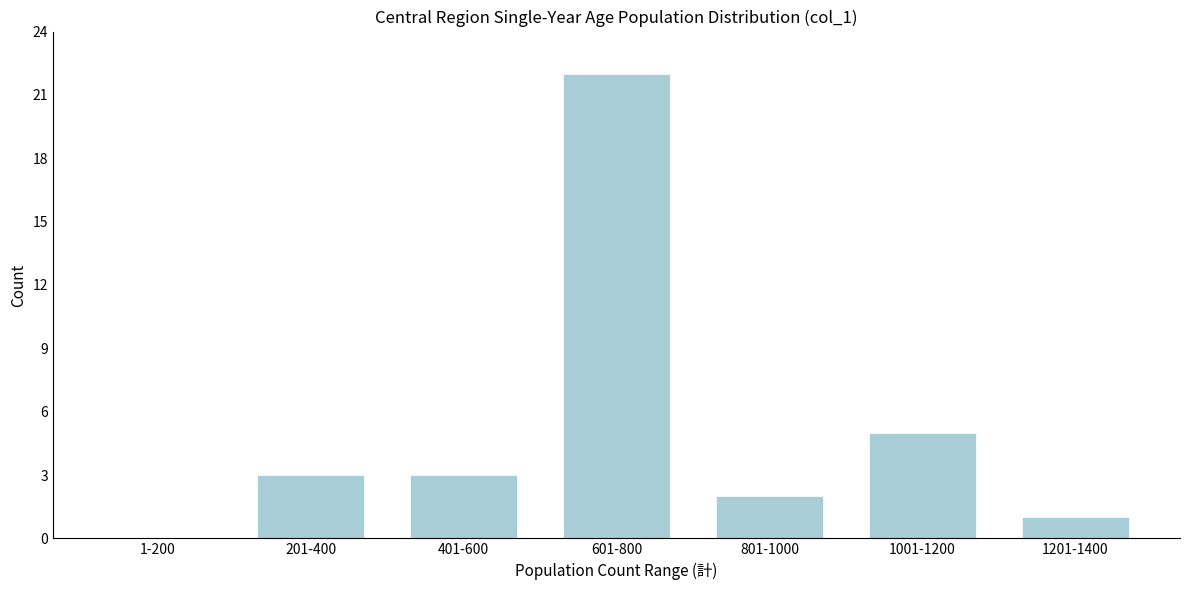

Reading right to left, list all the values displayed in this chart.

1201-1400=1	1001-1200=5	801-1000=2	601-800=22	401-600=3	201-400=3	1-200=0